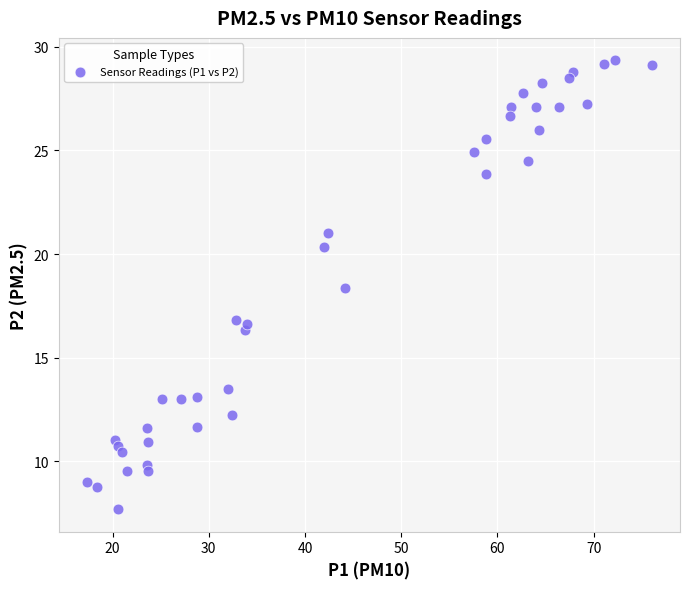

What is the range of Y values (max minus min)?

21.7